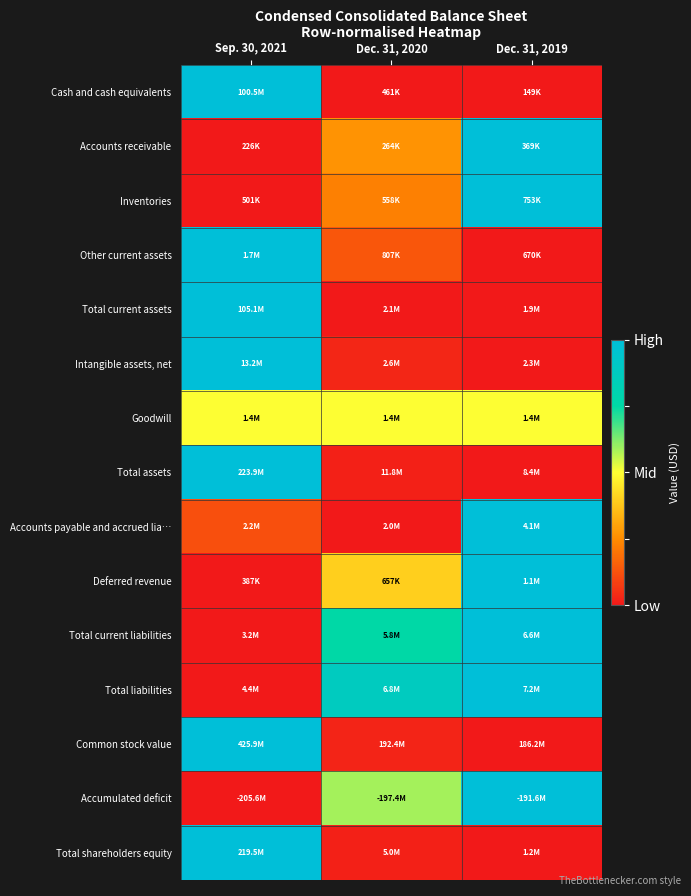

How many series are shown in this chart?

15